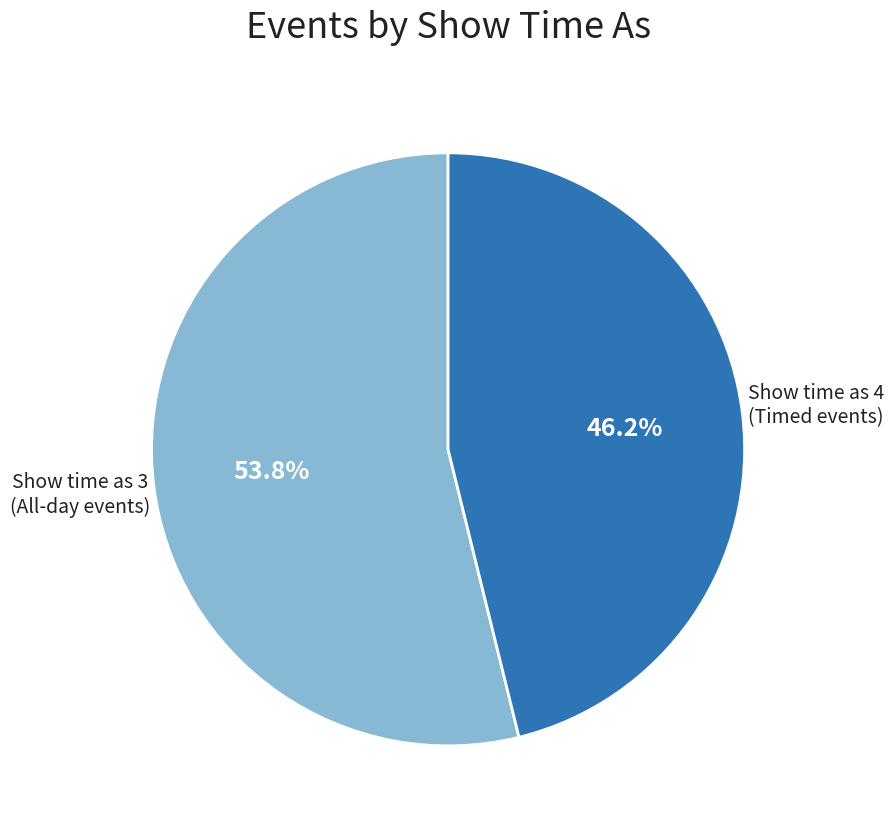

Does any single category account for the majority?

Yes